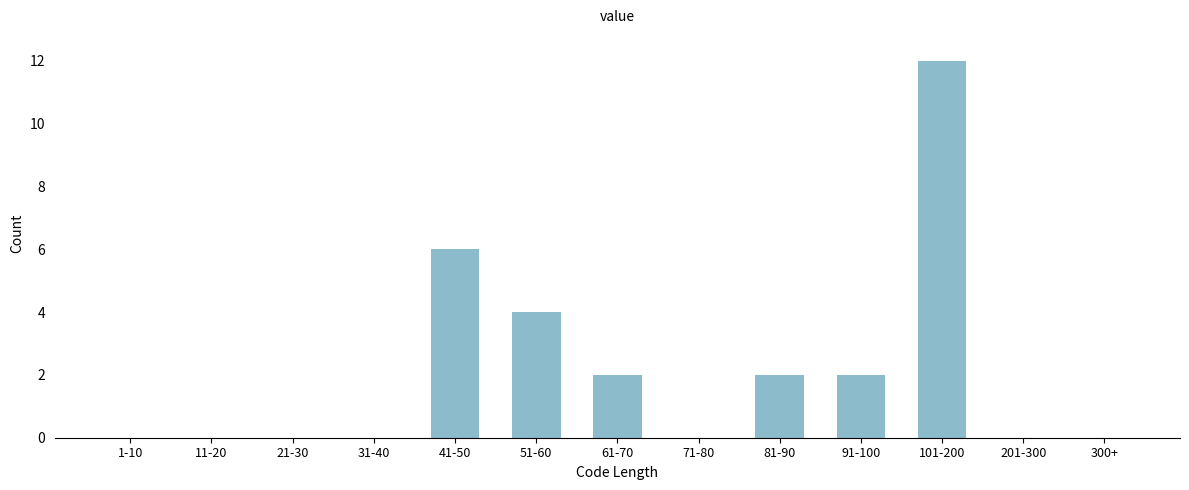

Reading left to right, what are all the values shown in this chart?

1-10=0	11-20=0	21-30=0	31-40=0	41-50=6	51-60=4	61-70=2	71-80=0	81-90=2	91-100=2	101-200=12	201-300=0	300+=0